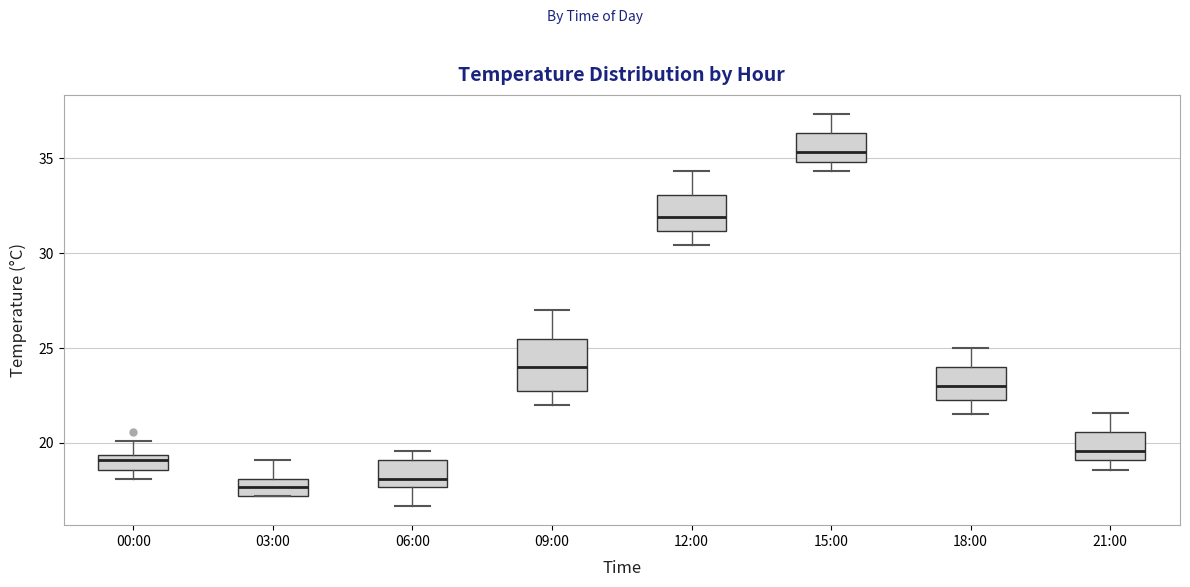

Reading left to right, read every box against the y-axis: the position of its median line, the range the box covers, and the ends of its whiskers. The values are not printed on the chart, so give them approximately, as read against the axis.

00:00: median 19.0, box 18.5 to 19.5, whiskers 18.0 to 20.0
03:00: median 17.5, box 17.0 to 18.0, whiskers 17.0 to 19.0
06:00: median 18.0, box 17.5 to 19.0, whiskers 16.5 to 19.5
09:00: median 24.0, box 23.0 to 25.5, whiskers 22.0 to 27.0
12:00: median 32.0, box 31.0 to 33.0, whiskers 30.5 to 34.5
15:00: median 35.5, box 35.0 to 36.5, whiskers 34.5 to 37.5
18:00: median 23.0, box 22.5 to 24.0, whiskers 21.5 to 25.0
21:00: median 19.5, box 19.0 to 20.5, whiskers 18.5 to 21.5